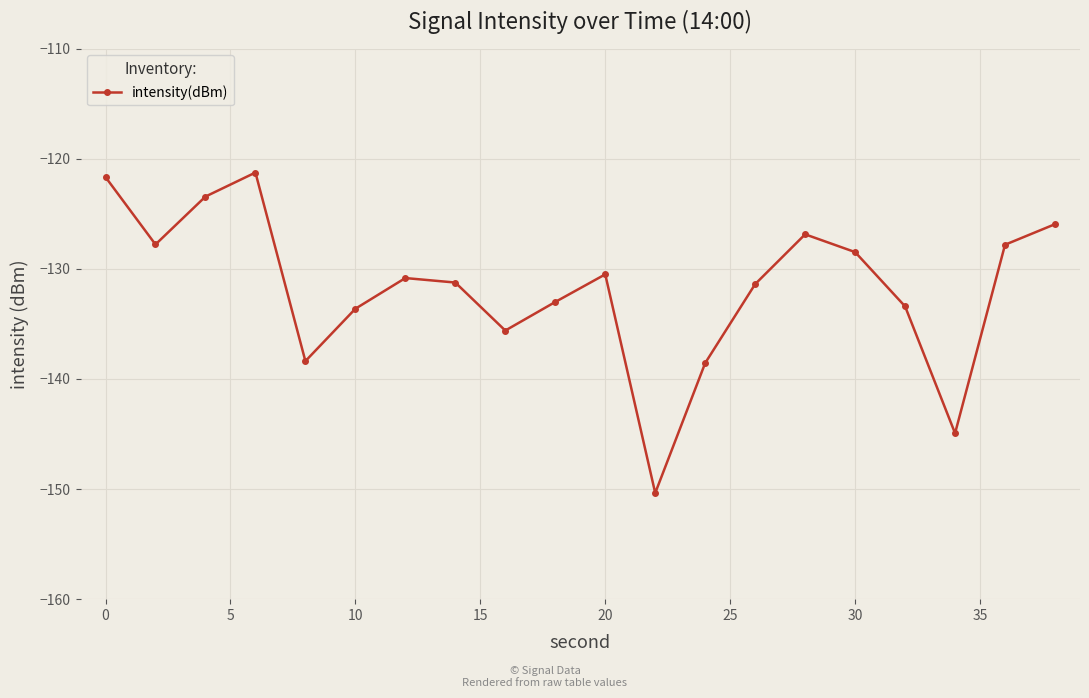

What is the sum of all values?

-2635.2